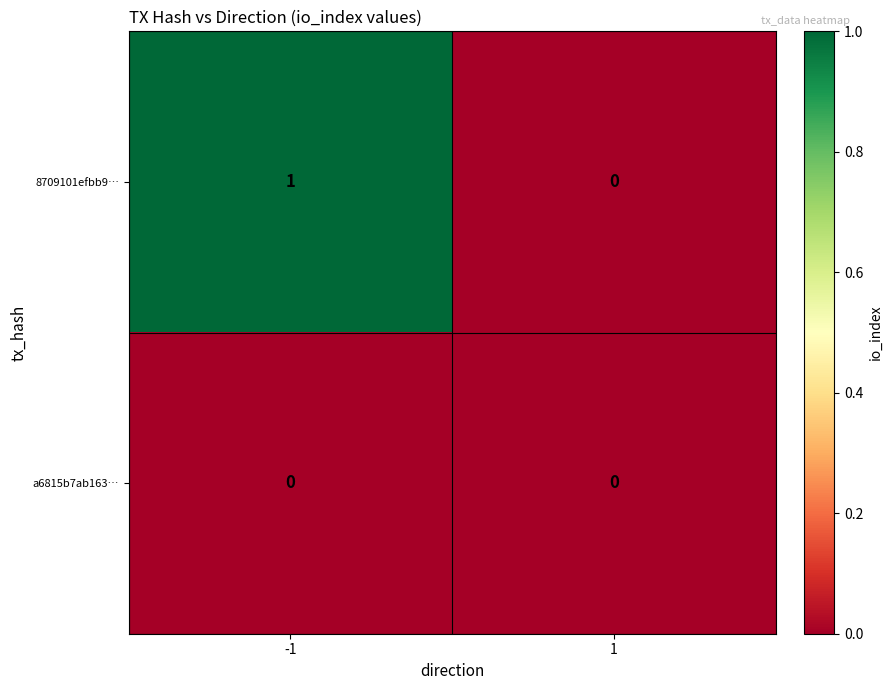

What is the difference between the highest and lowest values at -1?

1